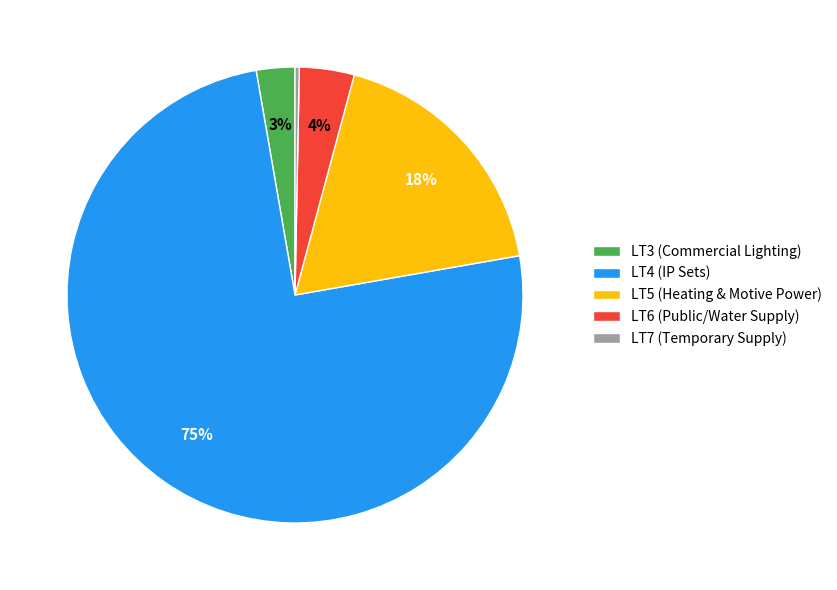

To the nearest percent, what is the difference between the LT7 and LT5 slice percentages?

18%